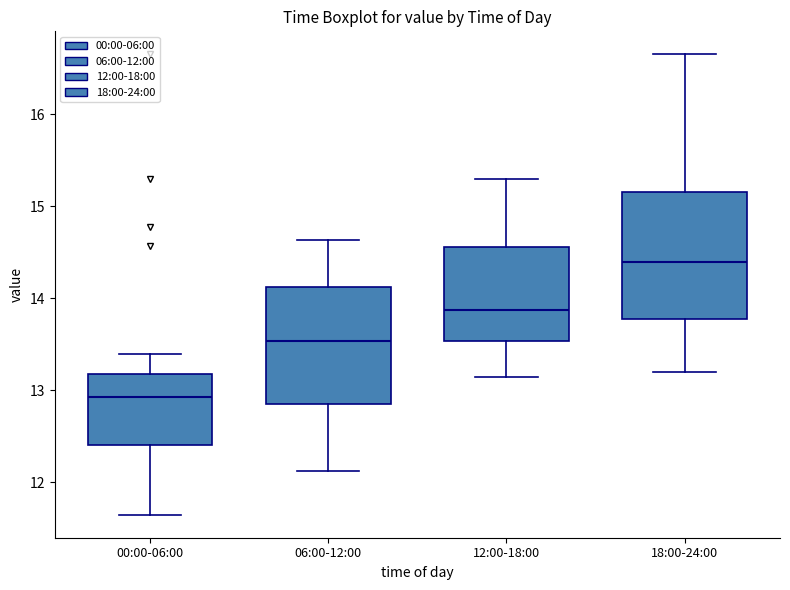

Reading left to right, transcribe this box plot: for each box, give where its median line is, the range the box spans, and where its two whiskers end, as read against the y-axis. The values are not printed on the chart, so give them approximately, as read against the axis.

00:00-06:00: median 12.9, box 12.4 to 13.2, whiskers 11.7 to 13.4
06:00-12:00: median 13.5, box 12.9 to 14.1, whiskers 12.1 to 14.6
12:00-18:00: median 13.9, box 13.5 to 14.6, whiskers 13.2 to 15.3
18:00-24:00: median 14.4, box 13.8 to 15.2, whiskers 13.2 to 16.7